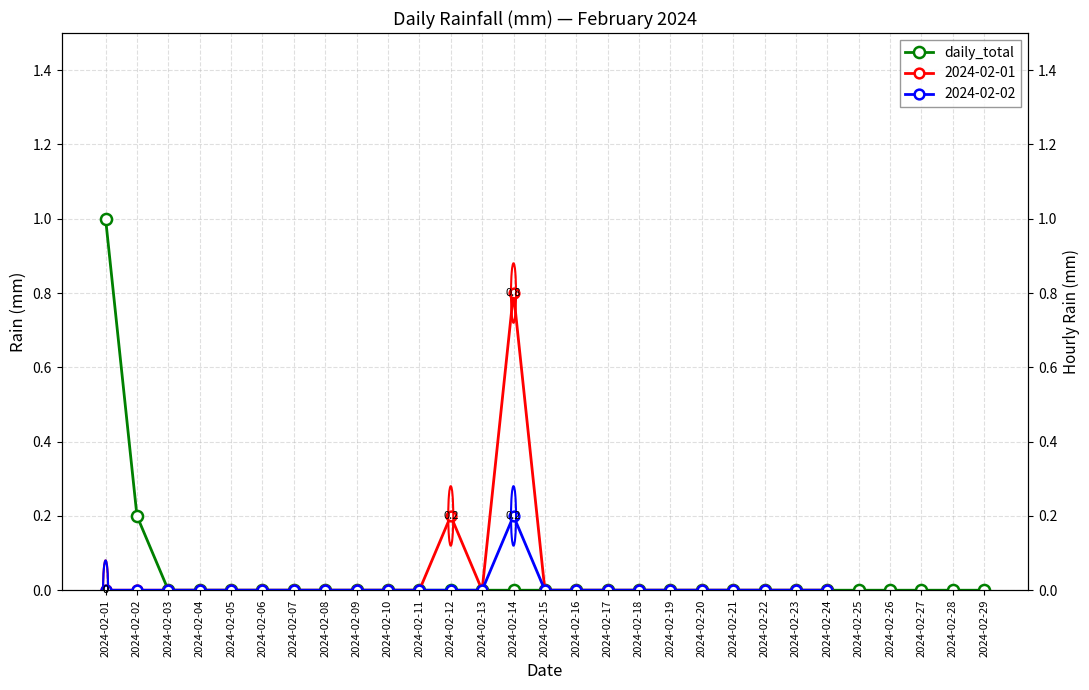

Is it true that daily_total equals 0.4 at 2024-02-05?

False